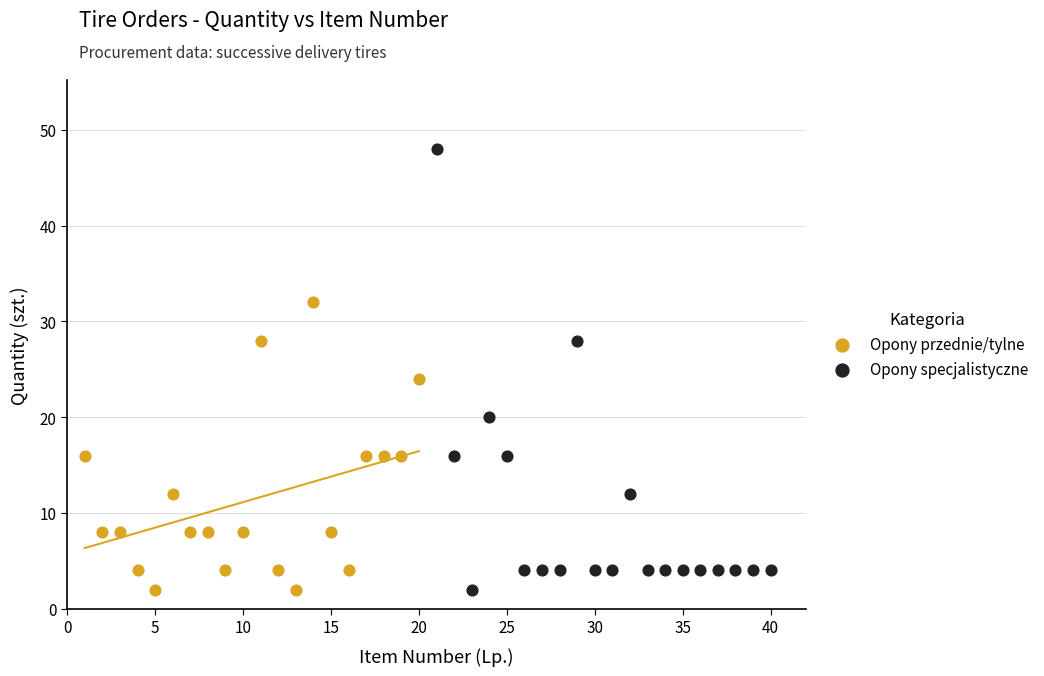

Which series has the widest spread of Y values?

Opony specjalistyczne